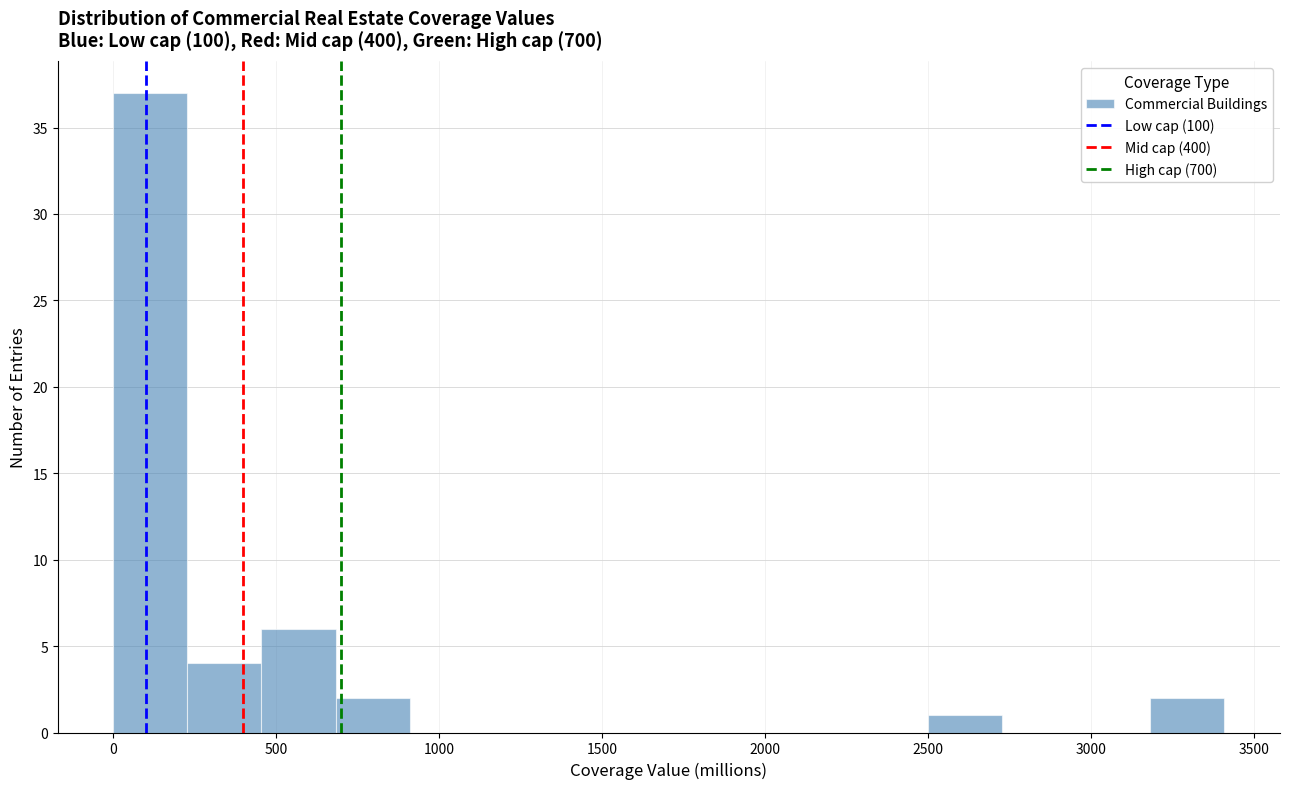

Reading left to right, list every bar in this chart as the range it spans on the x-axis followed by its height. Neither the bar edges nor the heights are printed on the chart, so give them approximately, as read against the axes.

0 to 250: 37
250 to 450: 4
450 to 700: 6
700 to 900: 2
900 to 1150: 0
1150 to 1350: 0
1350 to 1600: 0
1600 to 1800: 0
1800 to 2050: 0
2050 to 2250: 0
2250 to 2500: 0
2500 to 2750: 1
2750 to 2950: 0
2950 to 3200: 0
3200 to 3400: 2